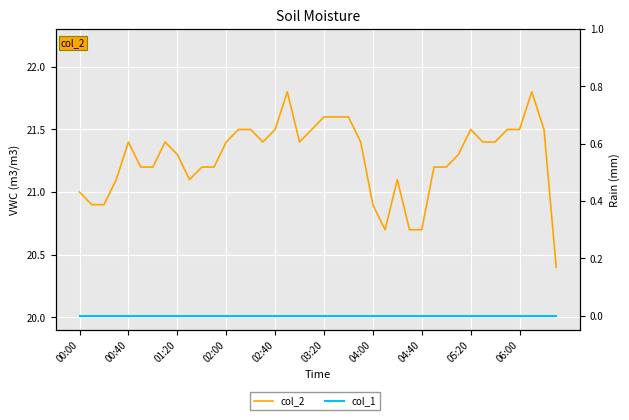

Is it true that col_2 equals 5.5 at 00:40?

False